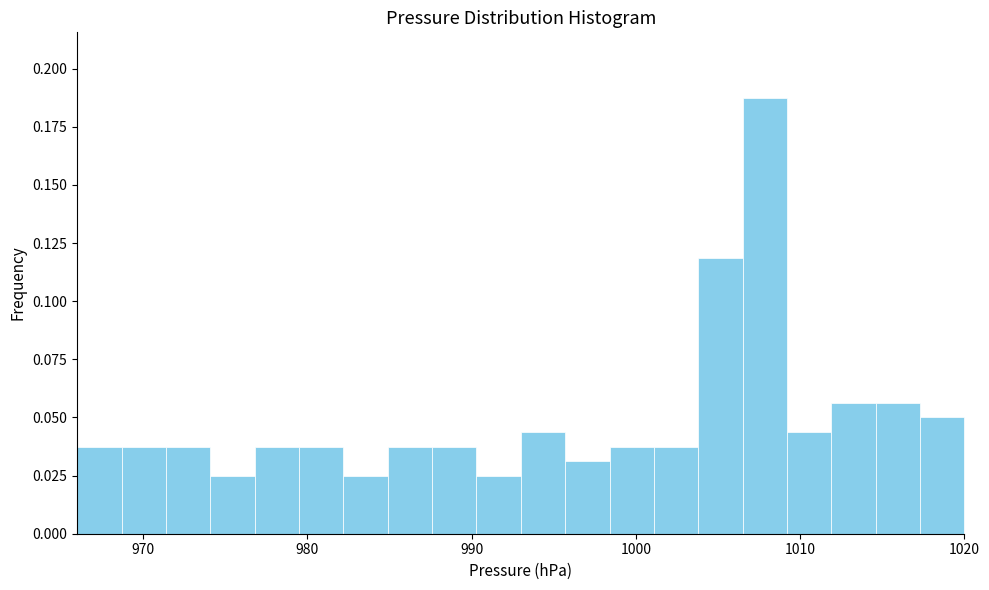

Read against the x-axis, roughly where is the centre of the tallest bar?

1008